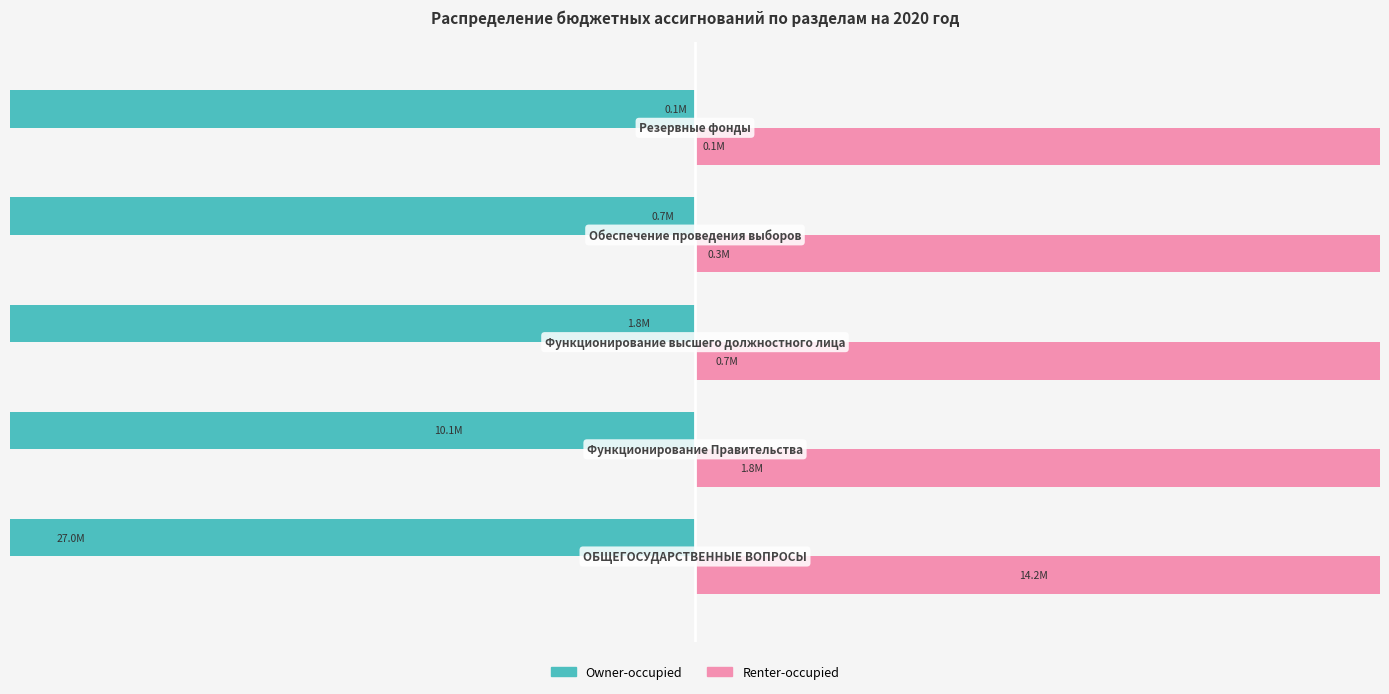

The Renter-occupied series shows 14232184.6 at −80. True or false?

True